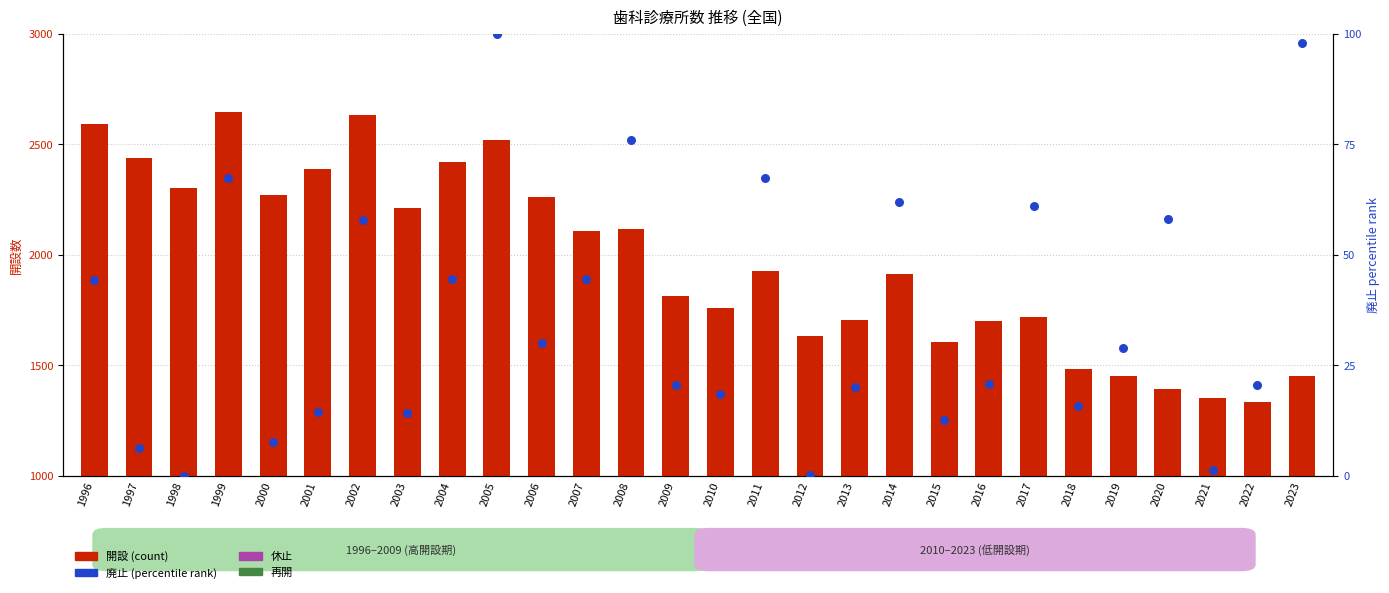

Which series contains the lowest Y value?

廃止 (percentile rank)